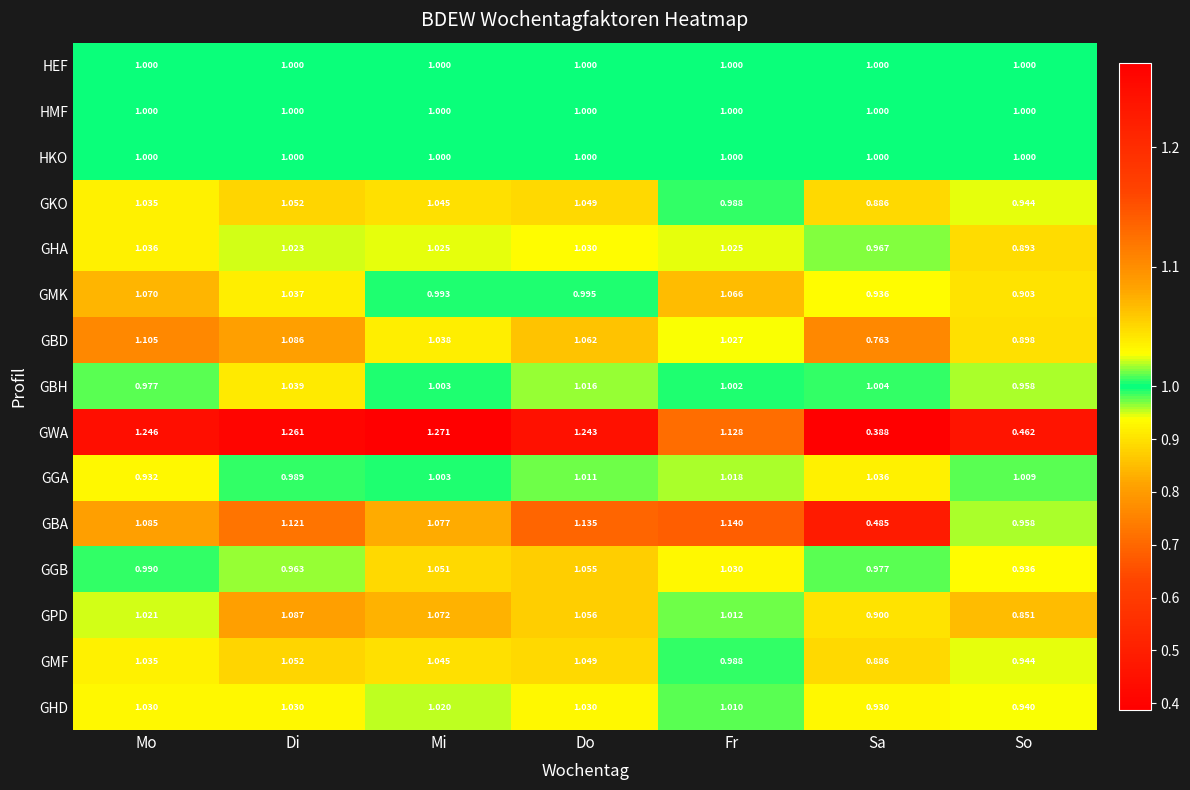

List the labels in order of GBH value, smallest first.

So, Mo, Fr, Mi, Sa, Do, Di